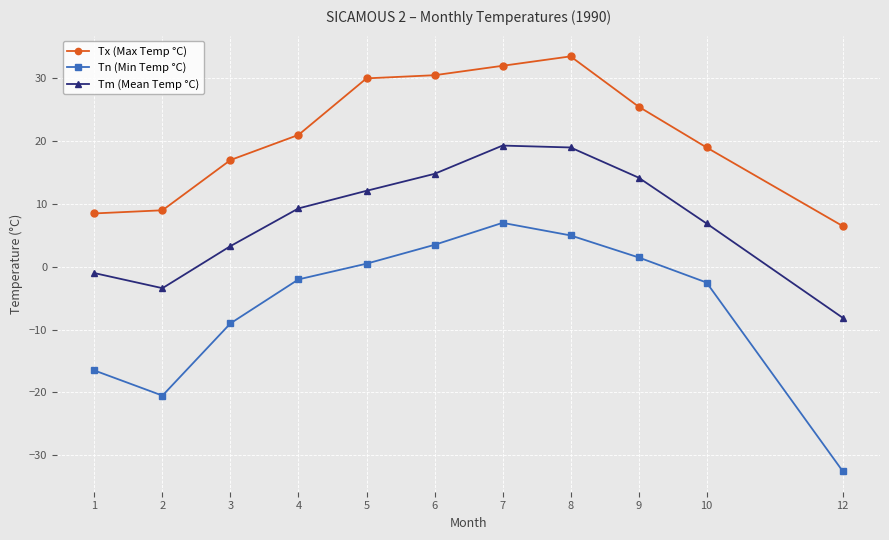

How many interior local peaks does the Tm (Mean Temp °C) series have?

1